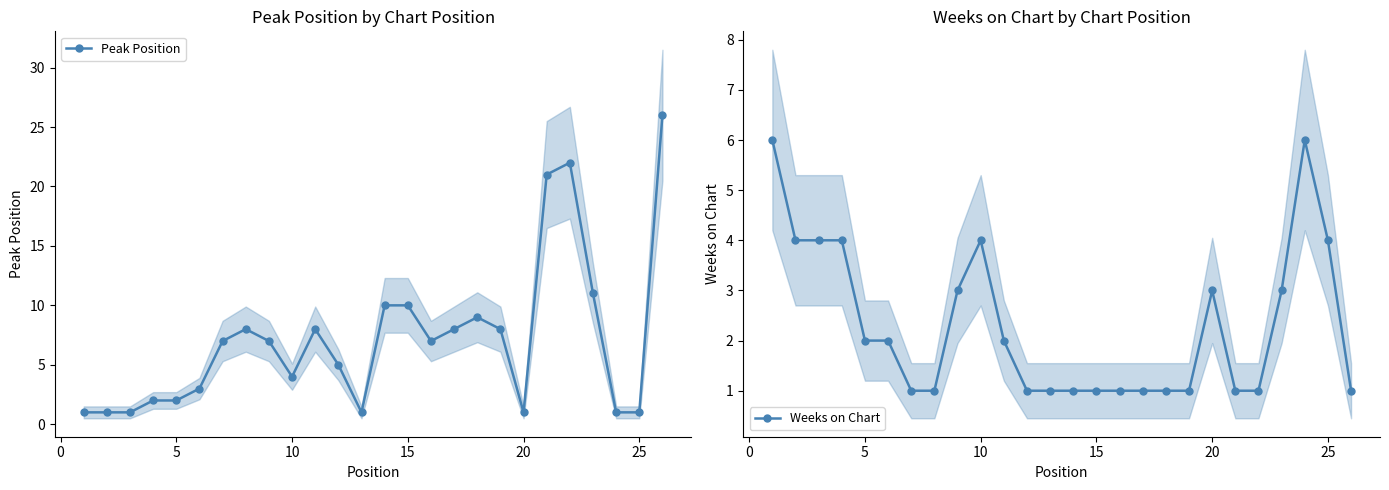

Is it true that Weeks on Chart equals 5 at 20?

False